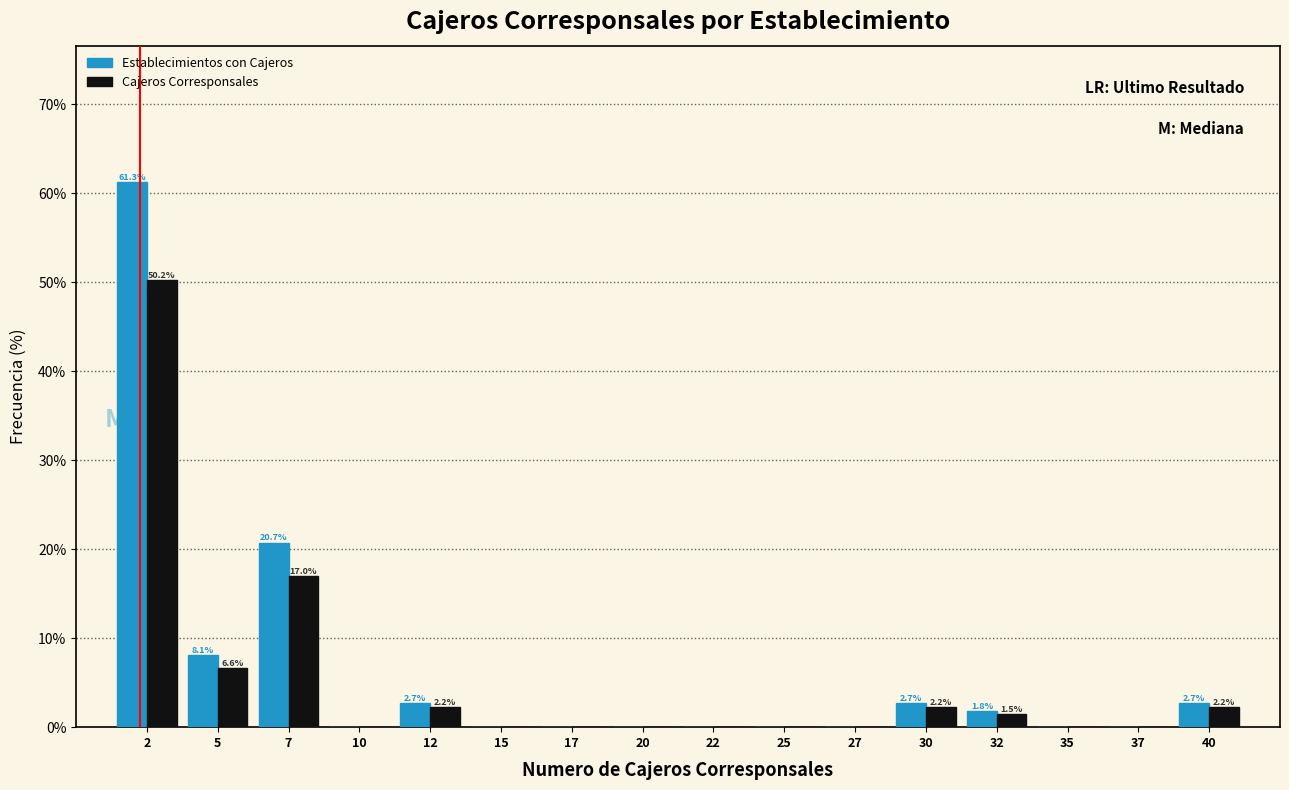

In the Cajeros Corresponsales series, which range on the x-axis has the tallest bar?

1.0 to 3.5